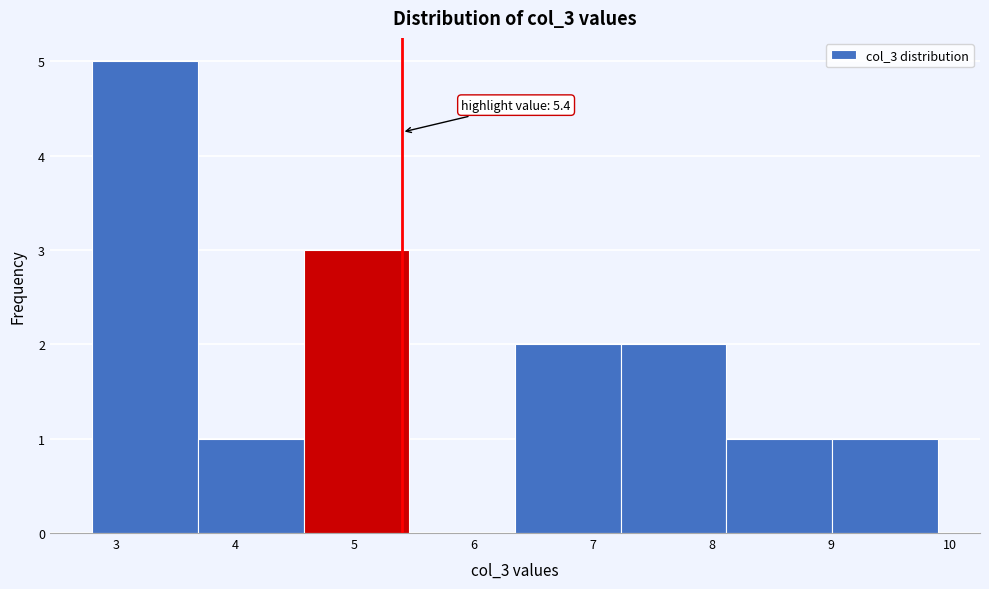

Over which range of the x-axis is the bar tallest?

2.8 to 3.7